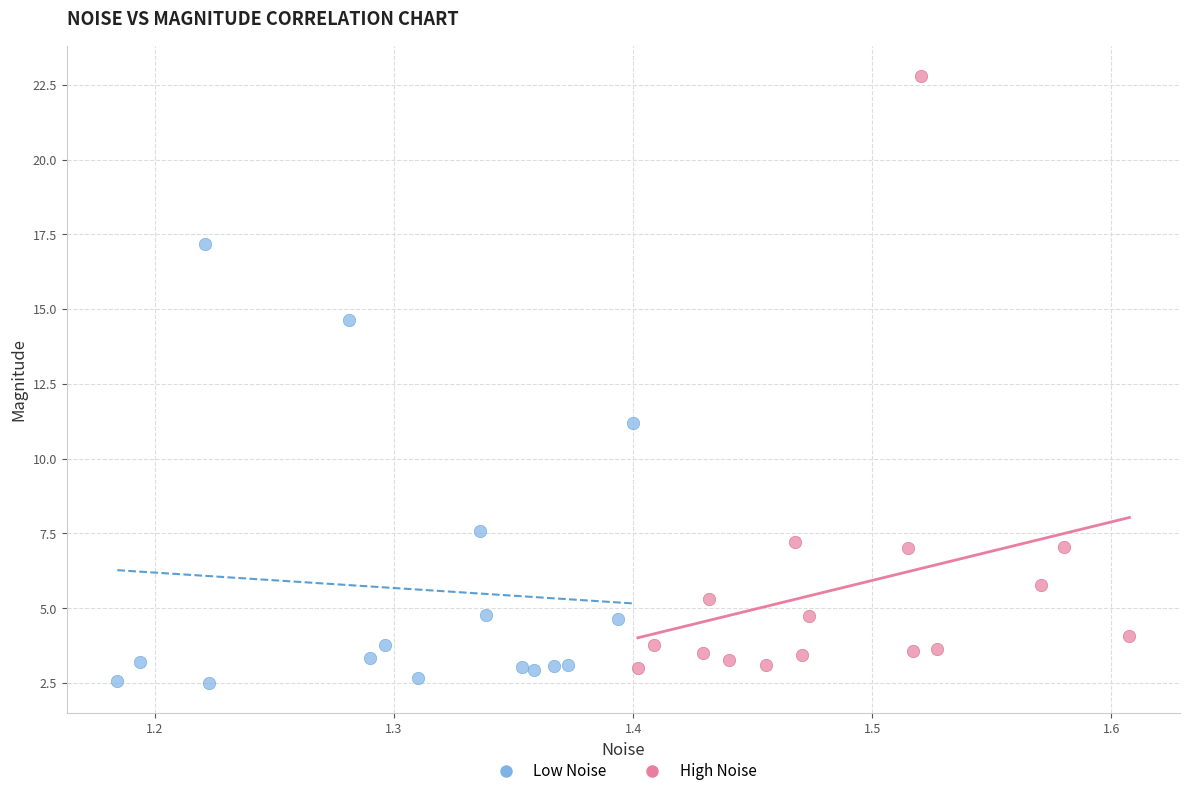

Which series has the widest spread of Y values?

High Noise